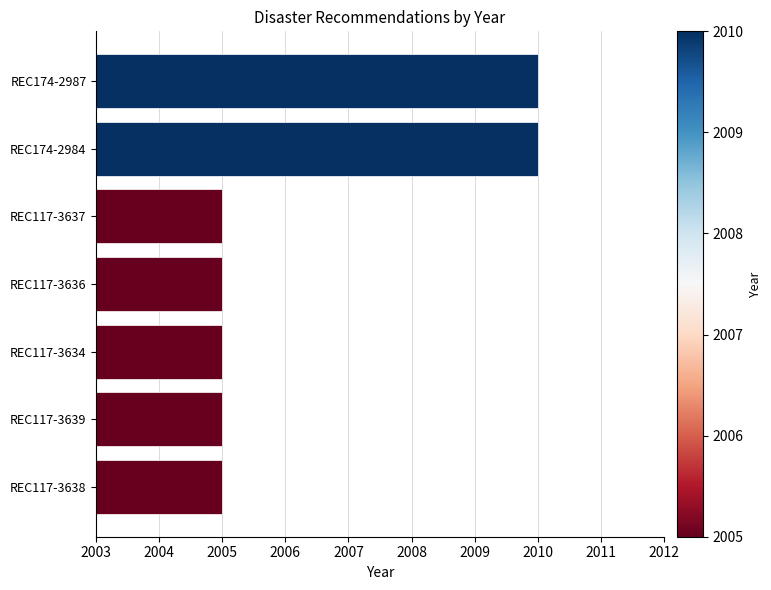

What is the label of the 4th bar from the top?

REC117-3636